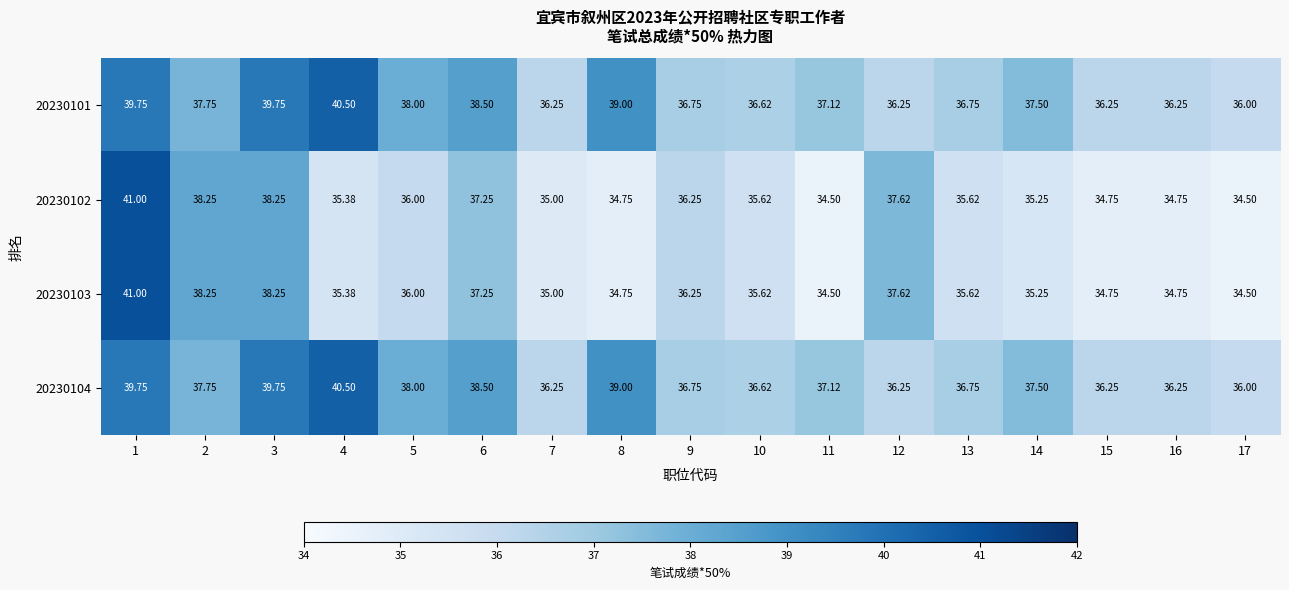

Is the value of 20230102 at 10 greater than the value of 20230104 at 11?

No